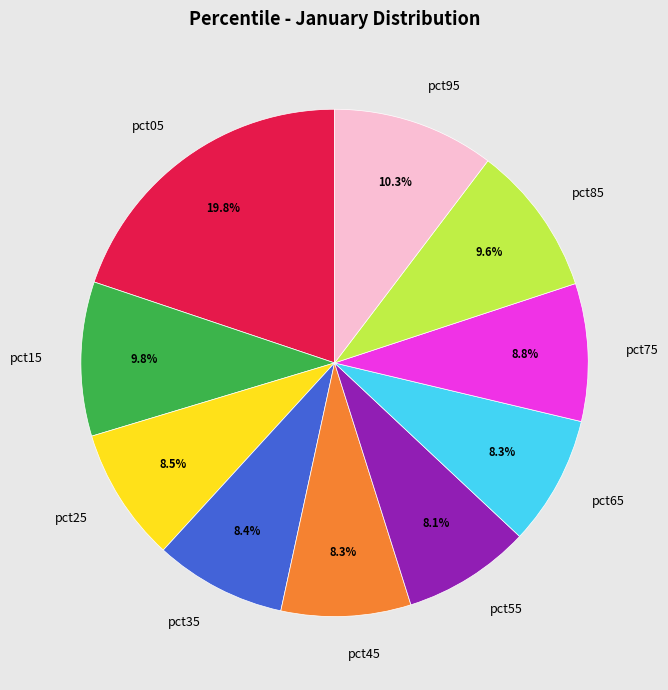

Which slice is the largest?

pct05